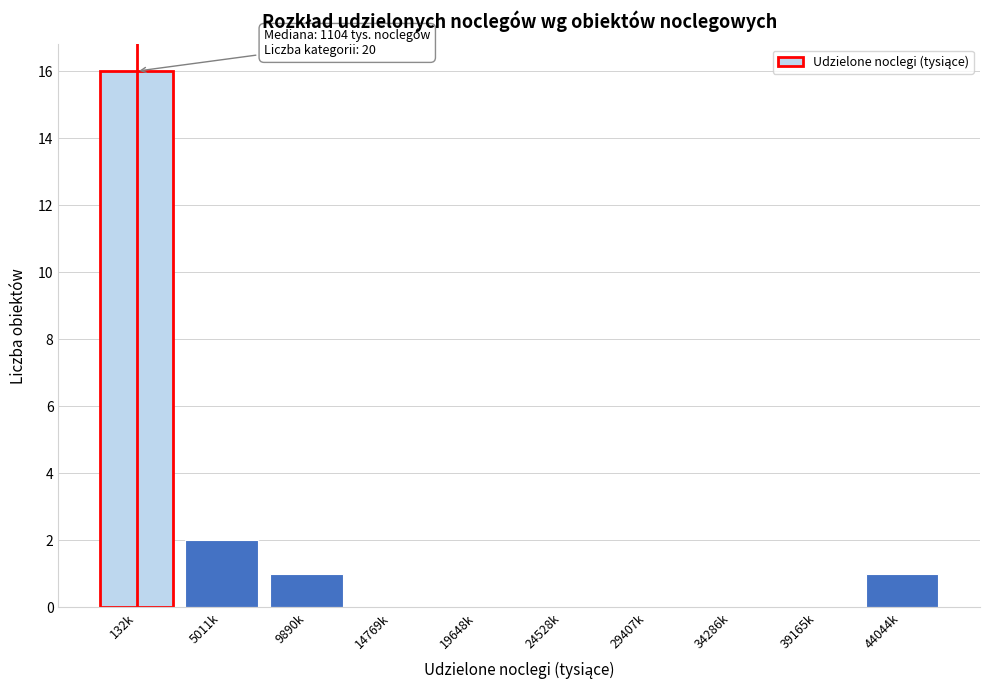

Reading left to right, what are all the values shown in this chart?

132k=16	5011k=2	9890k=1	14769k=0	19648k=0	24528k=0	29407k=0	34286k=0	39165k=0	44044k=1